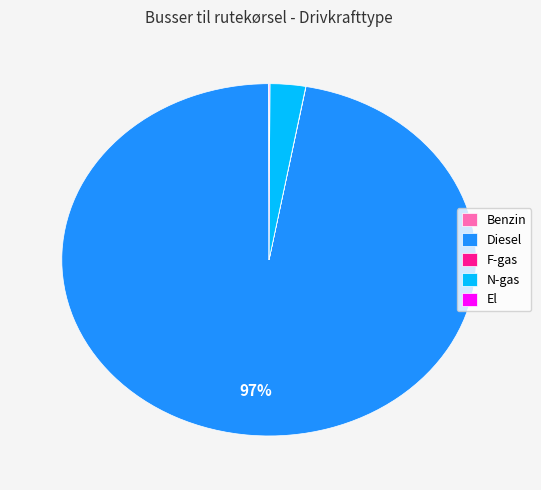

Does Diesel account for over 50% of the chart?

Yes